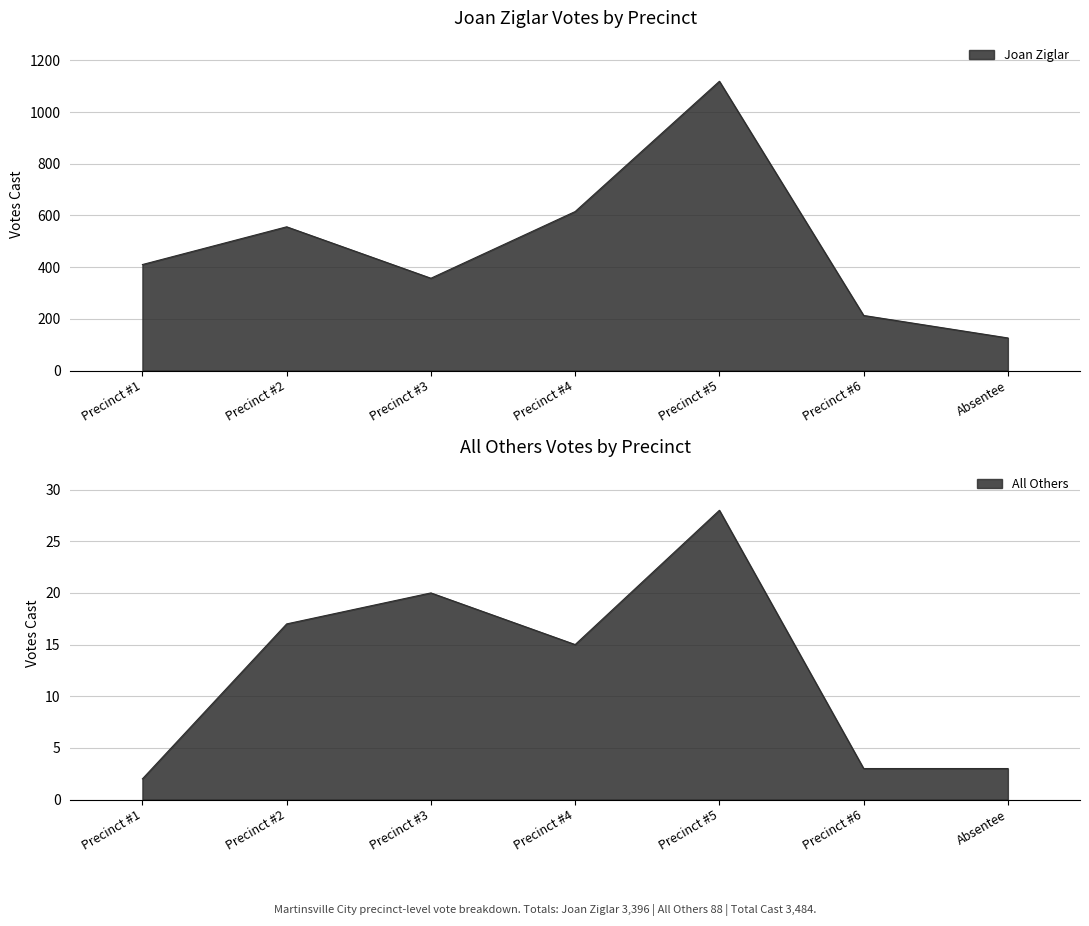

True or false: All Others has more than 0 interior local peaks.

True